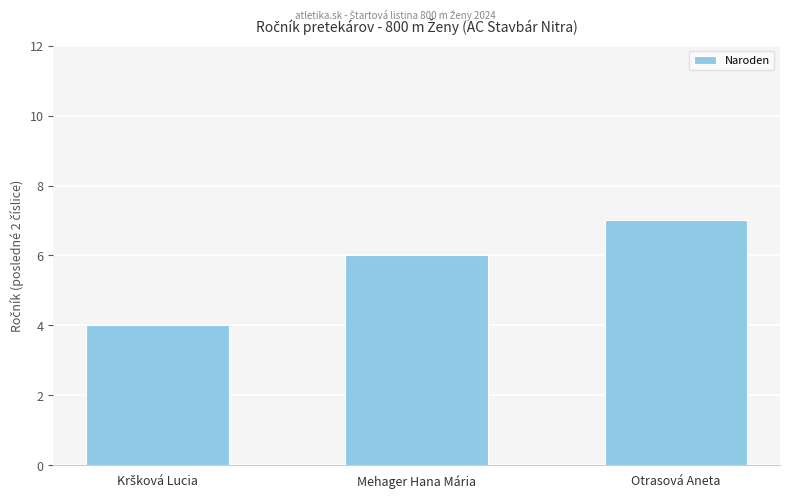

How many distinct data groups are displayed?

1